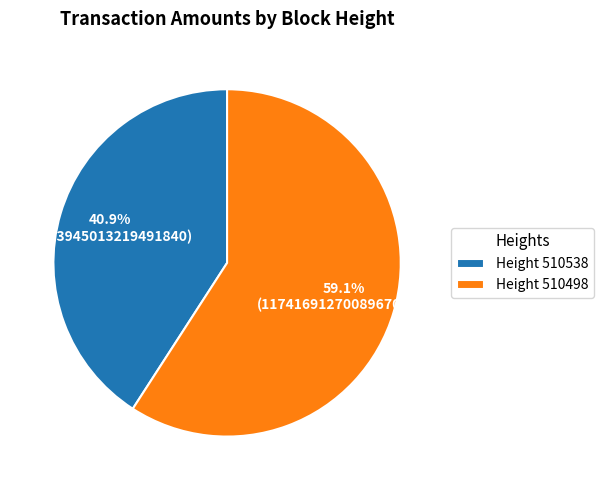

Which slice represents more than half of the pie?

Height 510498